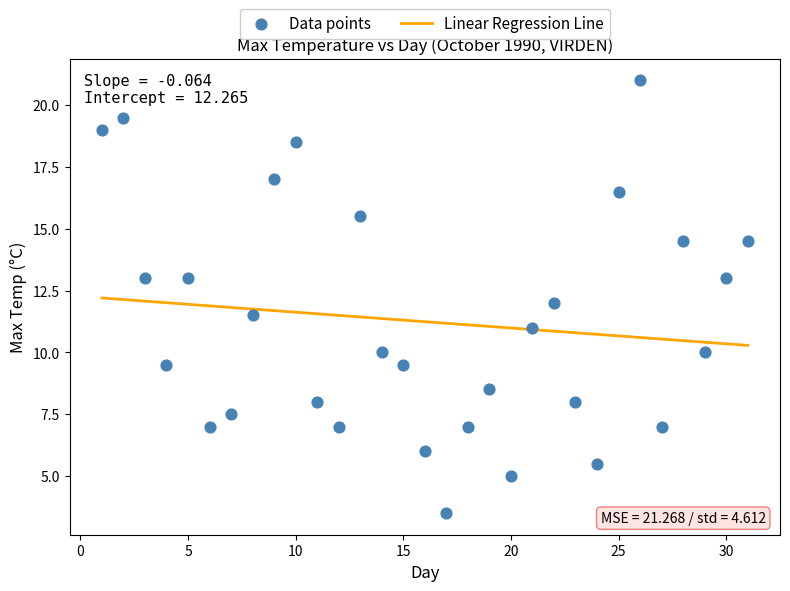

What is the range of Y values (max minus min)?

17.5